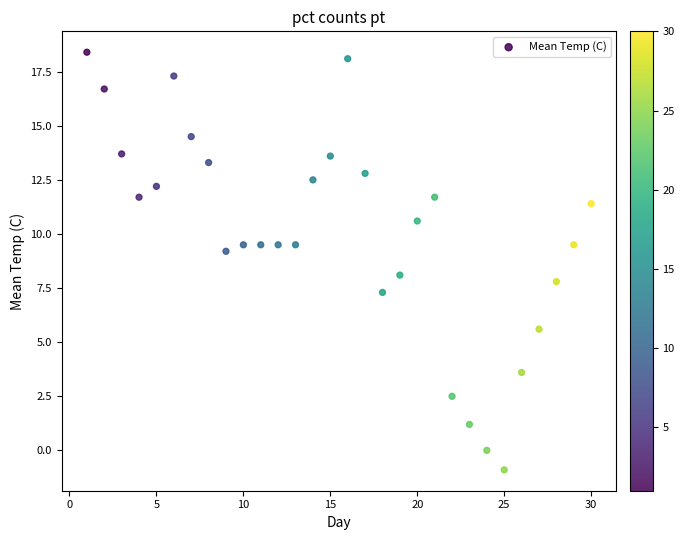

What is the range of X values (max minus min)?

29.0